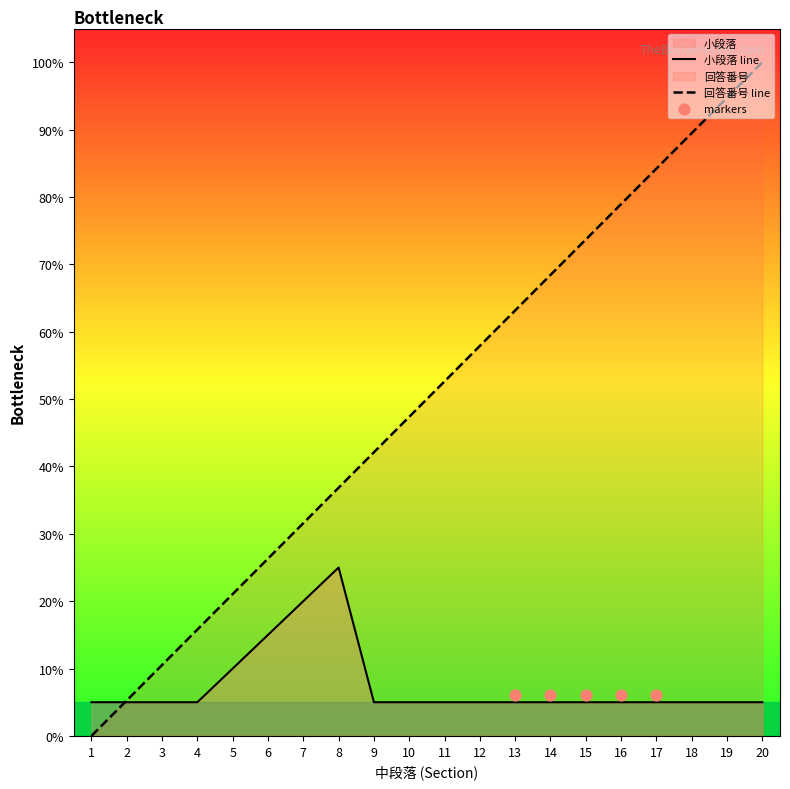

Is the value of 小段落 at 19 greater than the value of 回答番号 at 9?

No